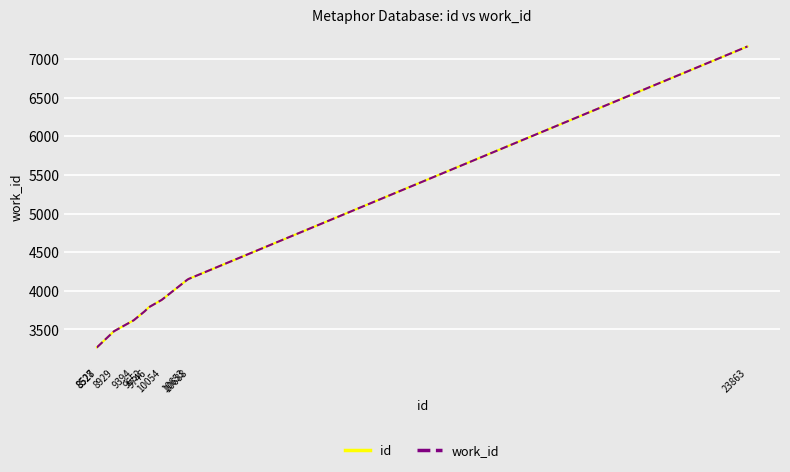

Is this an area chart (filled region under the line)?

No